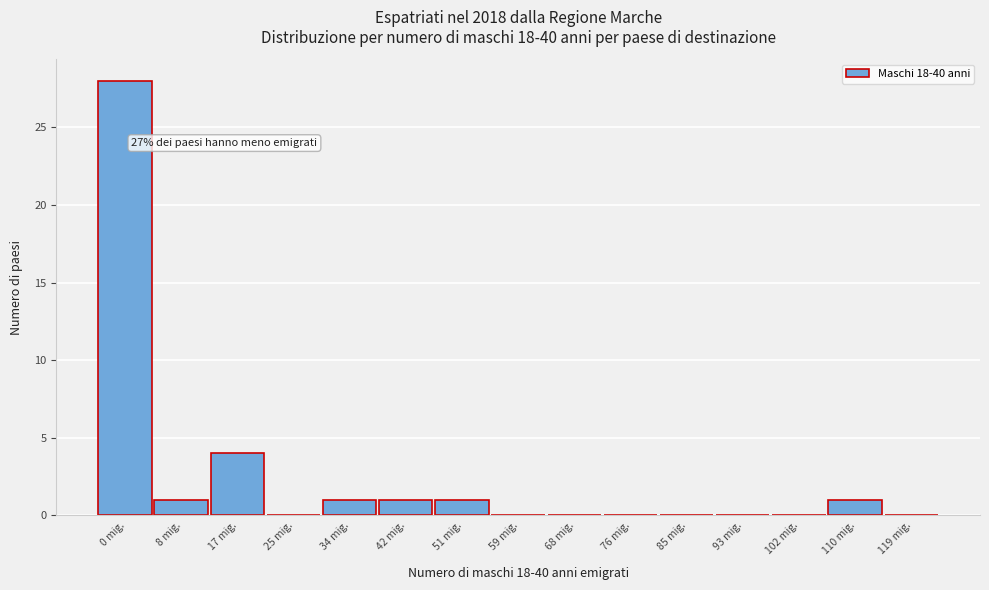

Reading right to left, extract all data points from this chart.

119 mig.=0	110 mig.=1	102 mig.=0	93 mig.=0	85 mig.=0	76 mig.=0	68 mig.=0	59 mig.=0	51 mig.=1	42 mig.=1	34 mig.=1	25 mig.=0	17 mig.=4	8 mig.=1	0 mig.=28